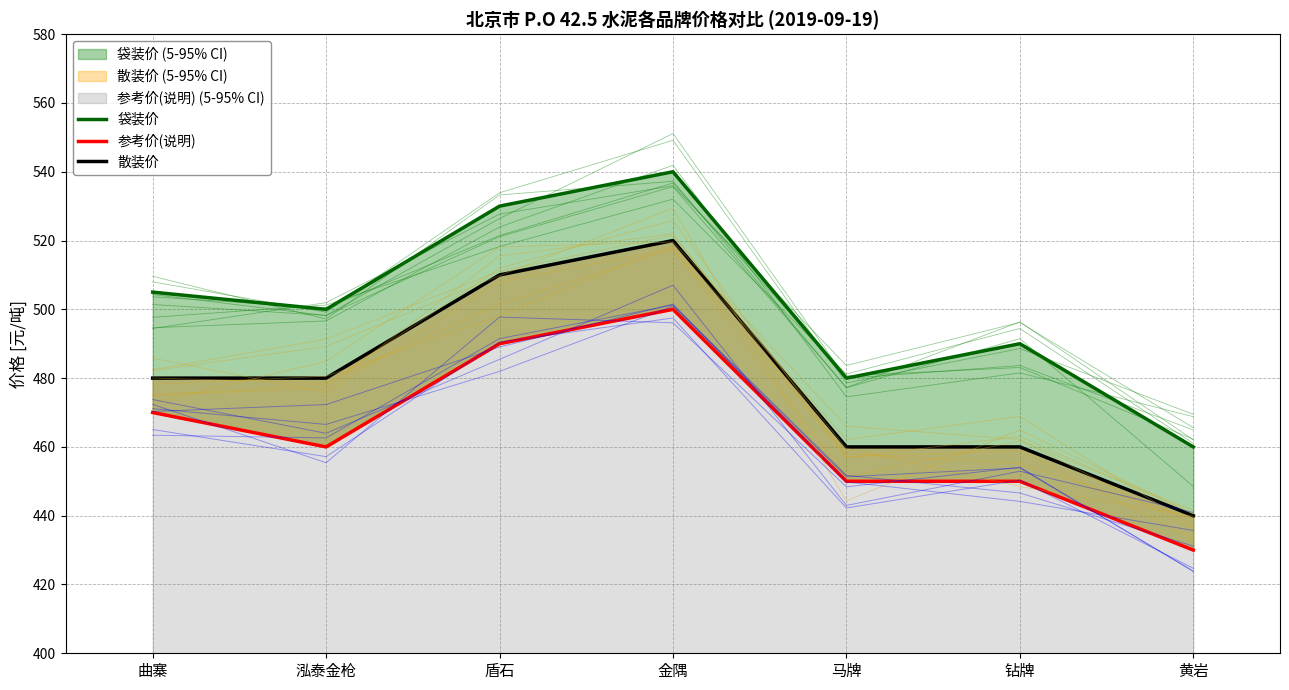

How many lines are shown in the chart?

3